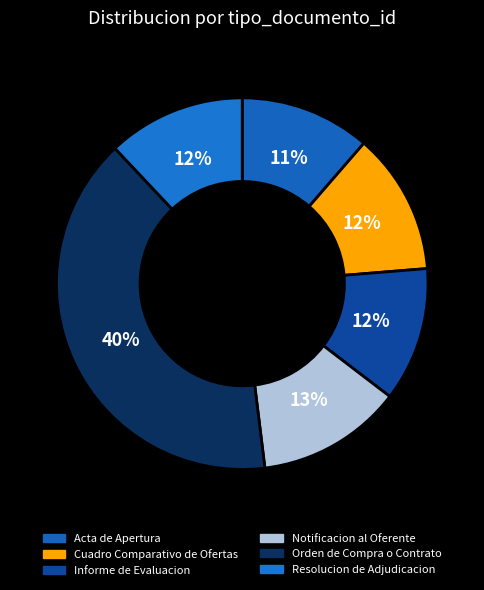

To the nearest percent, what portion does Cuadro Comparativo de Ofertas represent?

12%